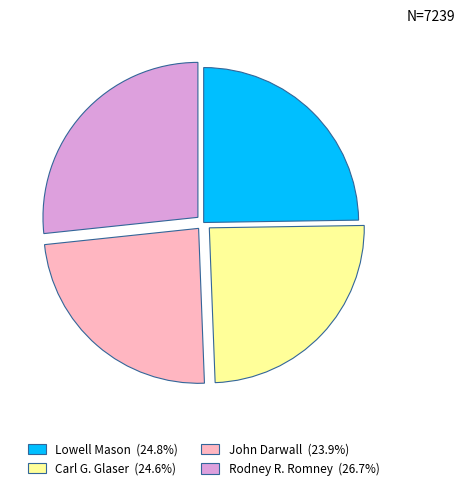

Which slice is the smallest?

John Darwall